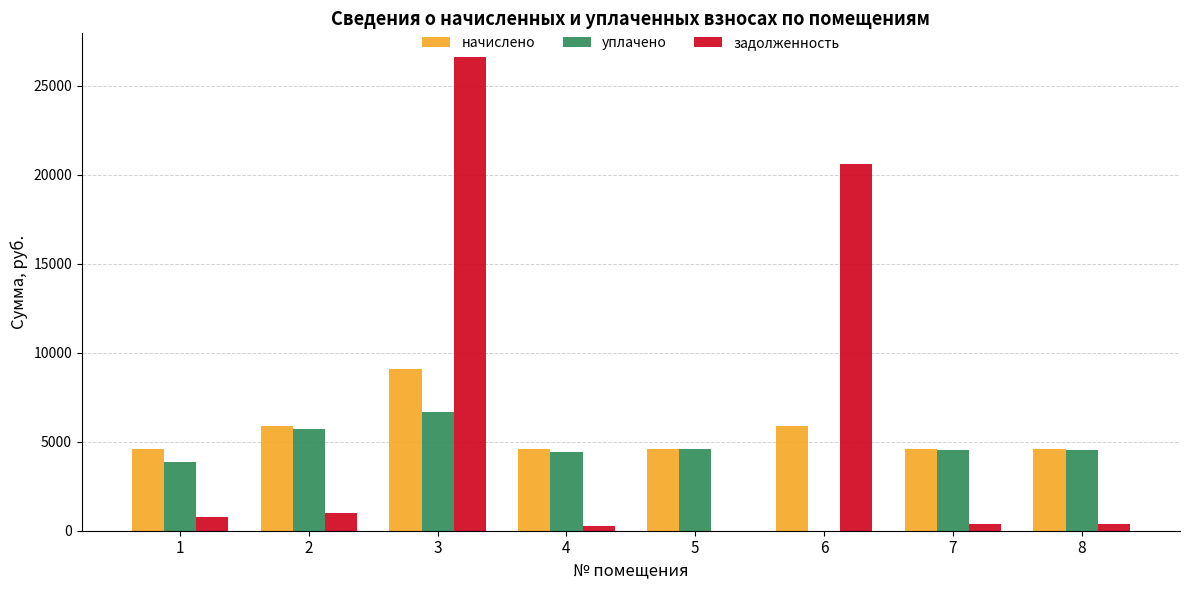

Which series changed the most between 6 and 7?

задолженность